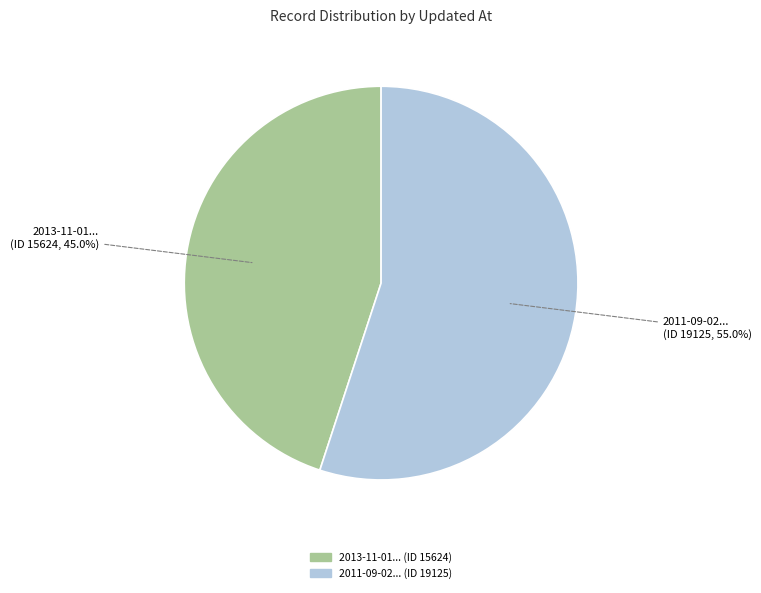

Is there a majority slice in this chart?

Yes